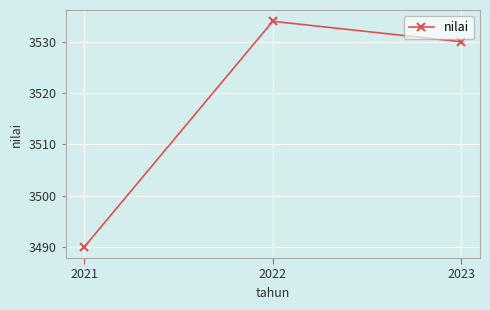

The value at 2022 is 3534. True or false?

True